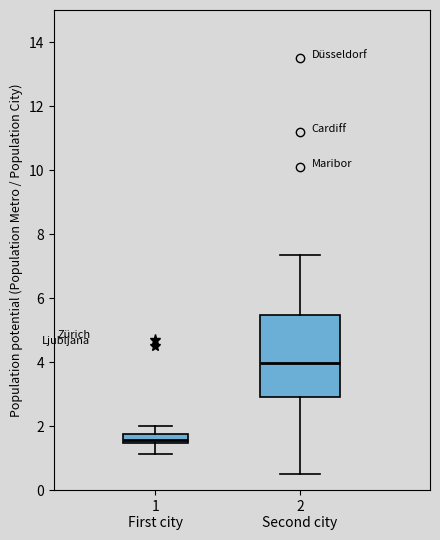

Which box has the lowest median line?

1 First city